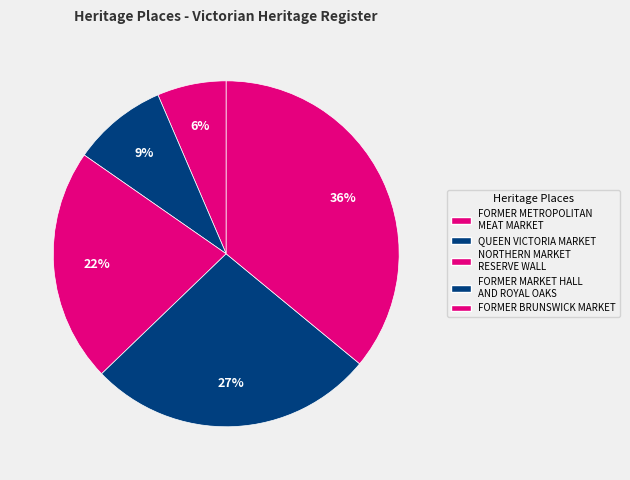

Is it true that FORMER METROPOLITAN MEAT MARKET is 1% of the pie?

False